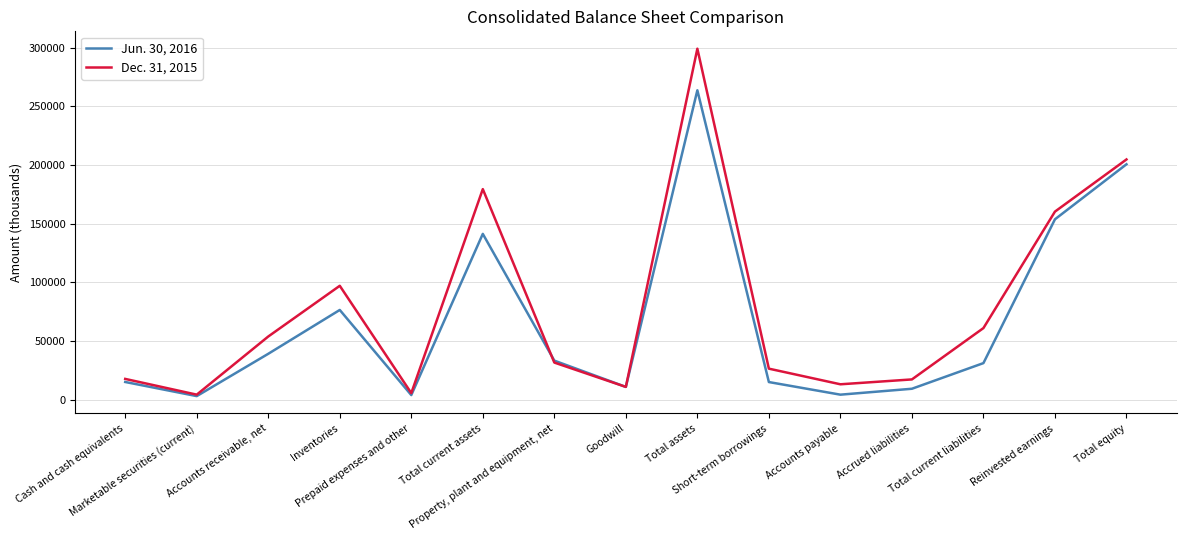

What are all the series names shown in the legend?

Jun. 30, 2016, Dec. 31, 2015